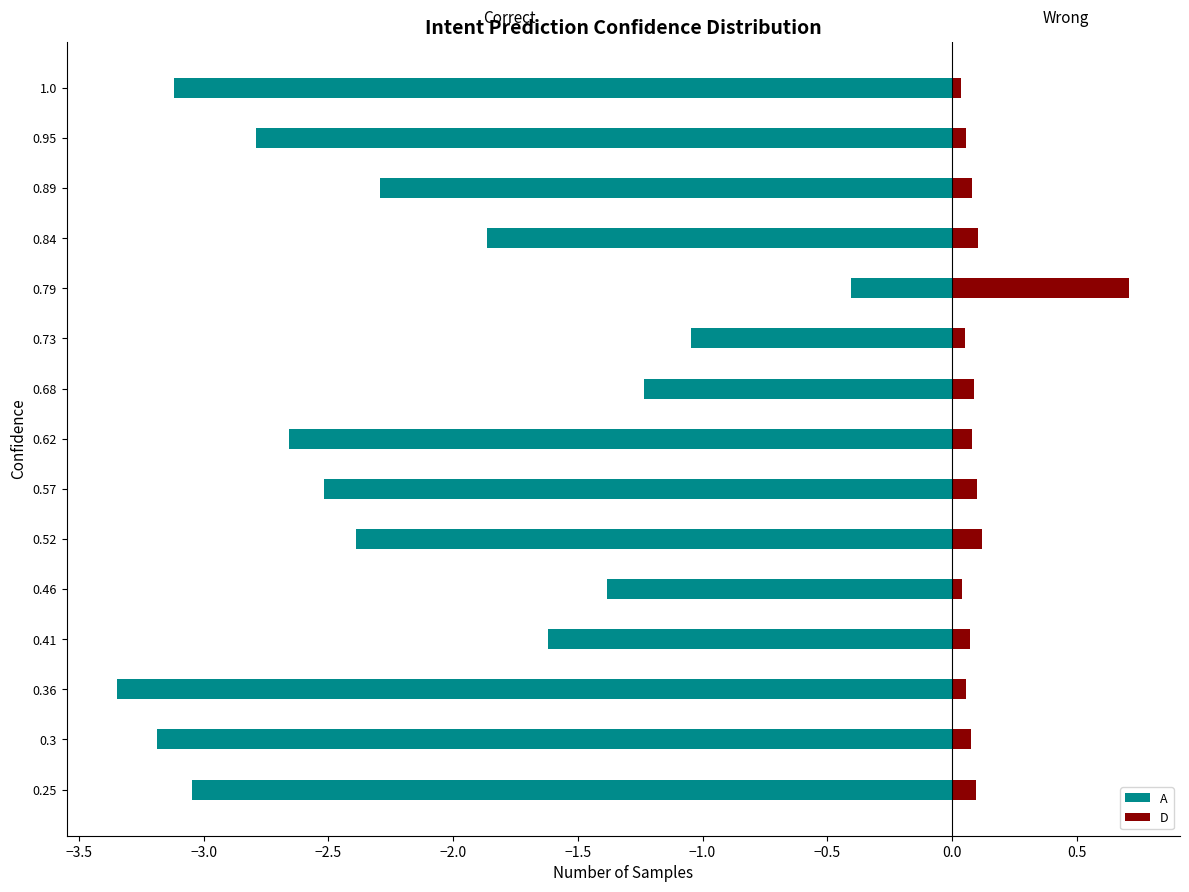

Does the chart contain any negative values?

Yes